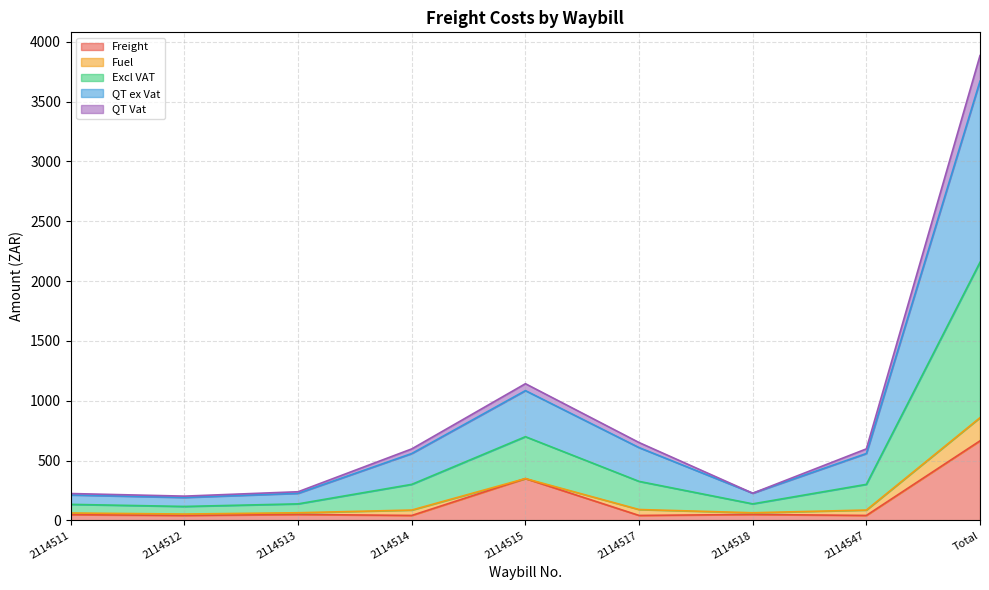

At which category is the sum across all series the highest?

Total